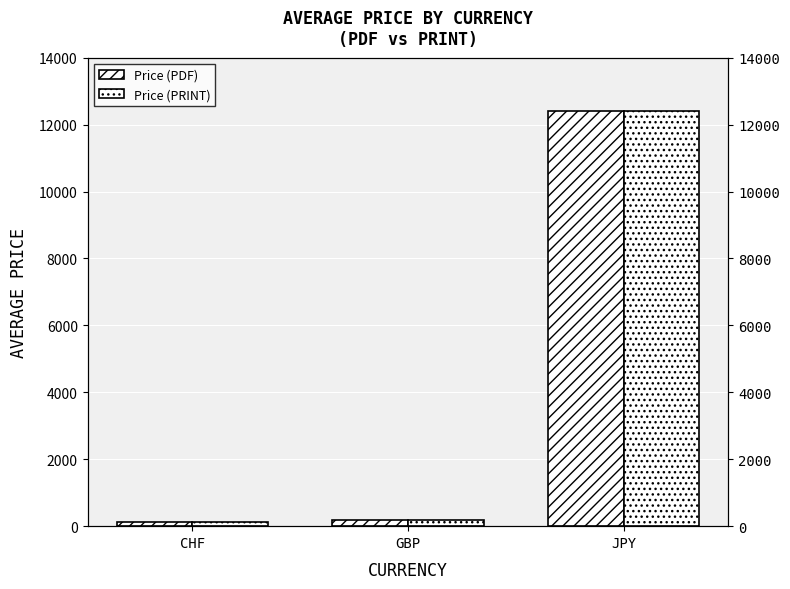

Which category has the lowest value in the Price (PRINT) series?

CHF